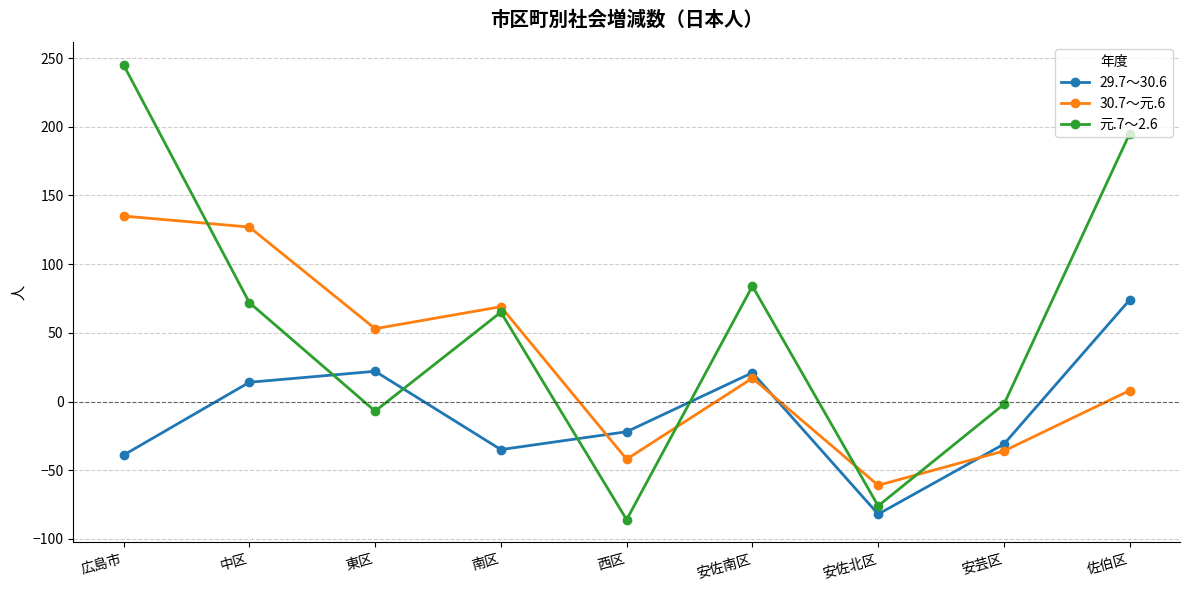

What are all the series names shown in the legend?

29.7～30.6, 30.7～元.6, 元.7～2.6